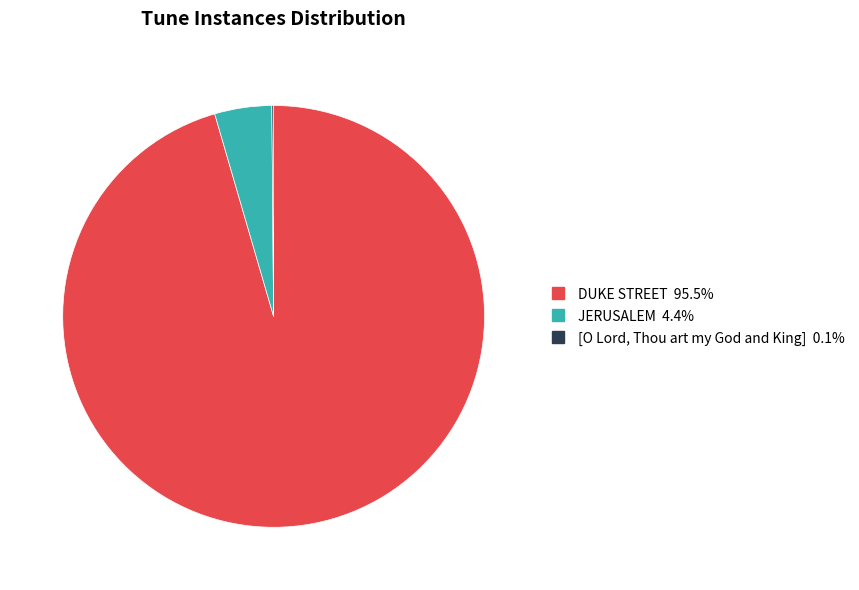

Between DUKE STREET and JERUSALEM, which is larger?

DUKE STREET